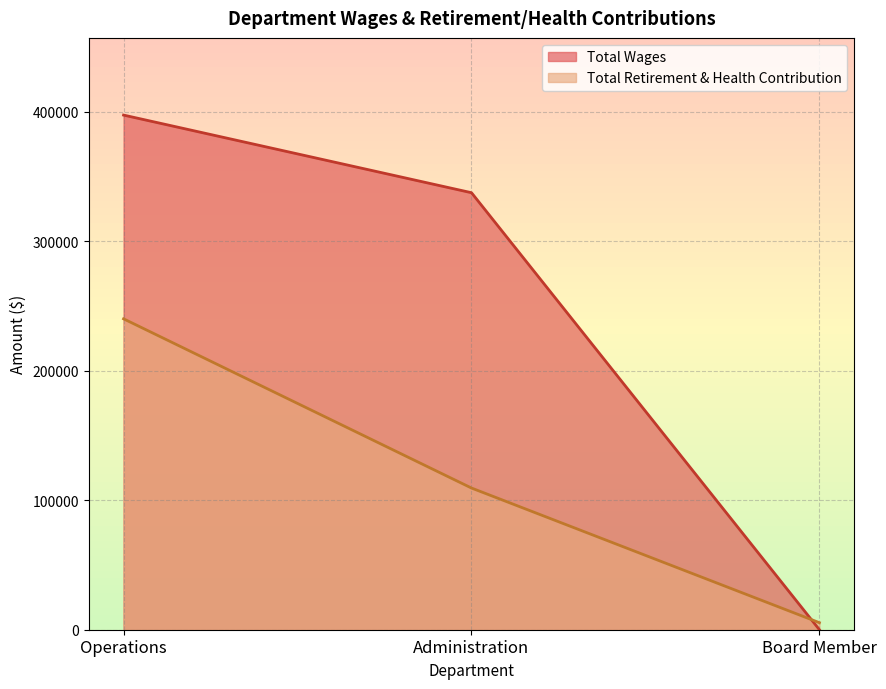

What is the difference between the maximum and minimum values in the Total Wages series?

397561